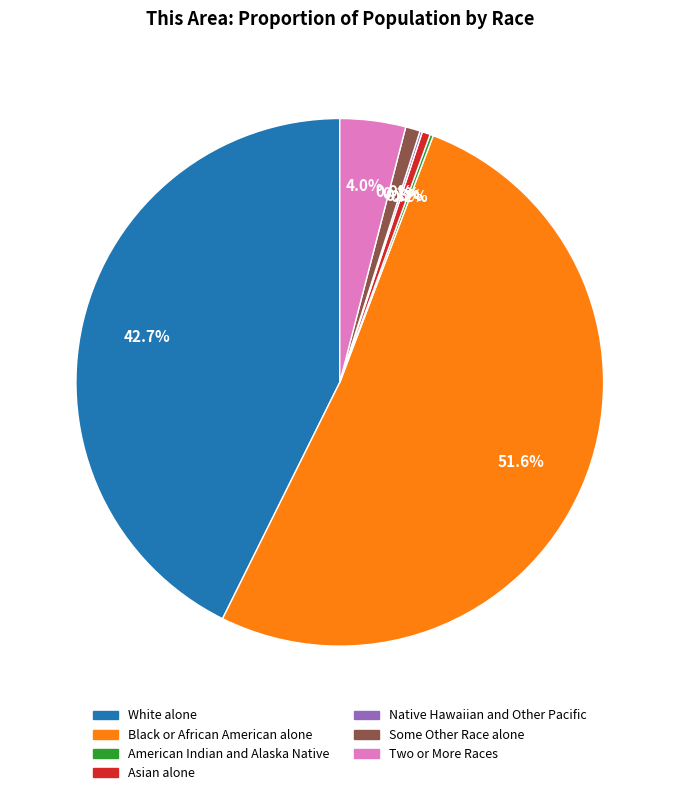

What is the ratio of the value at White alone to the value at Black or African American alone?

0.8